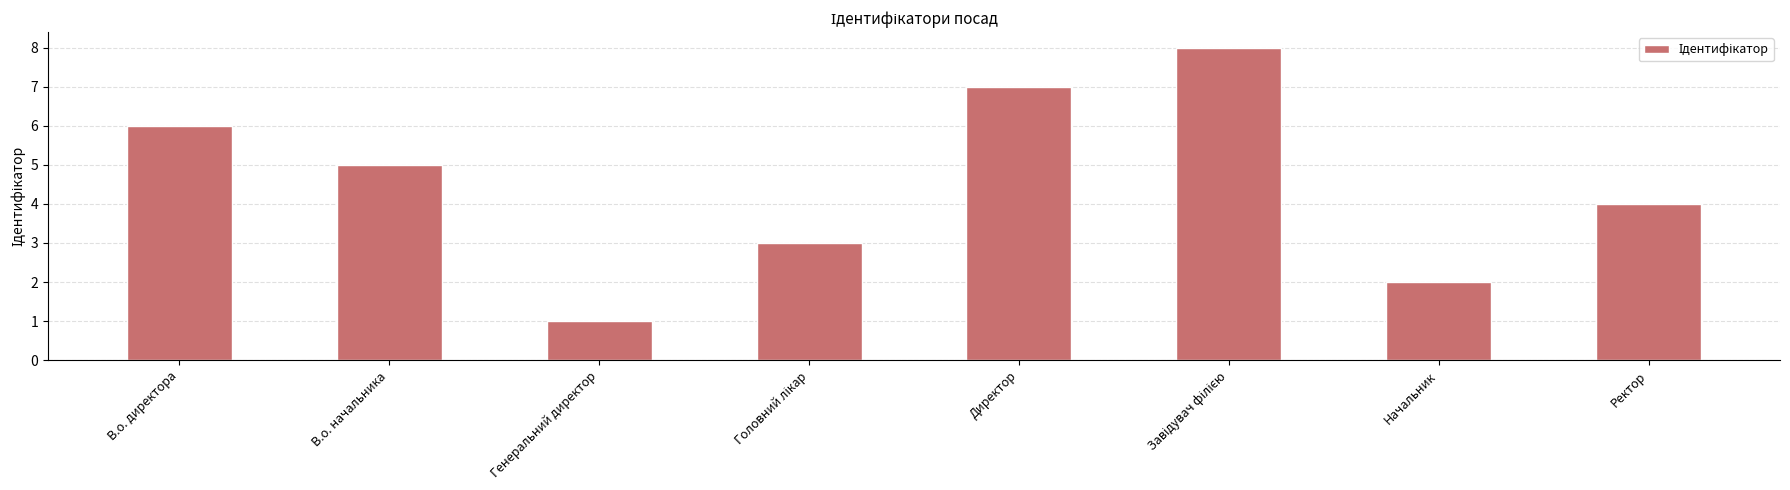

At which category does the chart reach its minimum across all series?

Генеральний директор